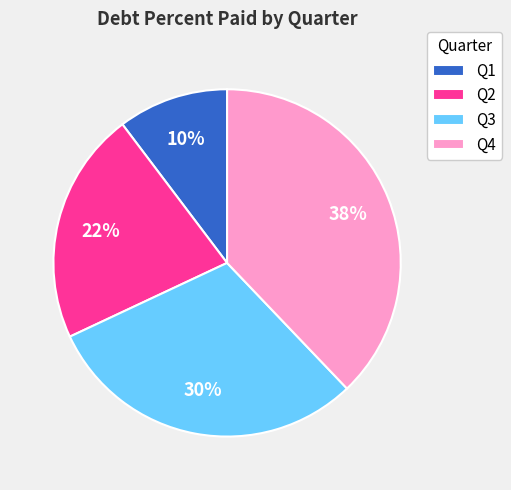

Combined, do Q3 and Q2 account for over 50%?

Yes